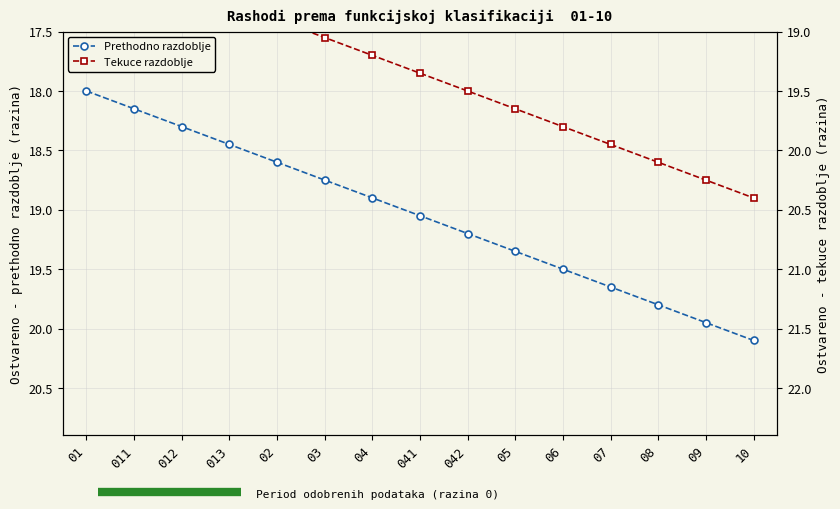

True or false: Prethodno razdoblje has more than 1 interior local peaks.

False